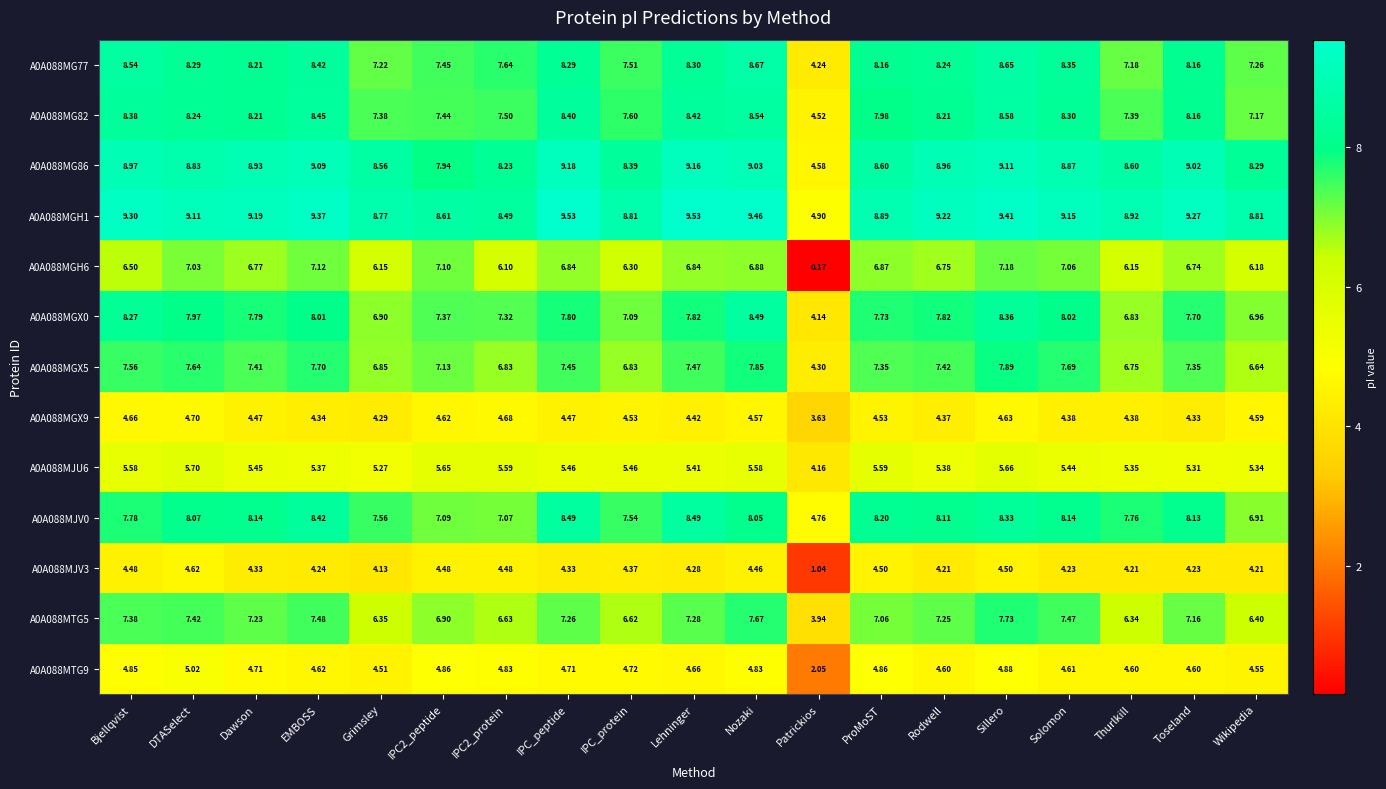

At which label does A0A088MGH6 first exceed 6?

Bjellqvist